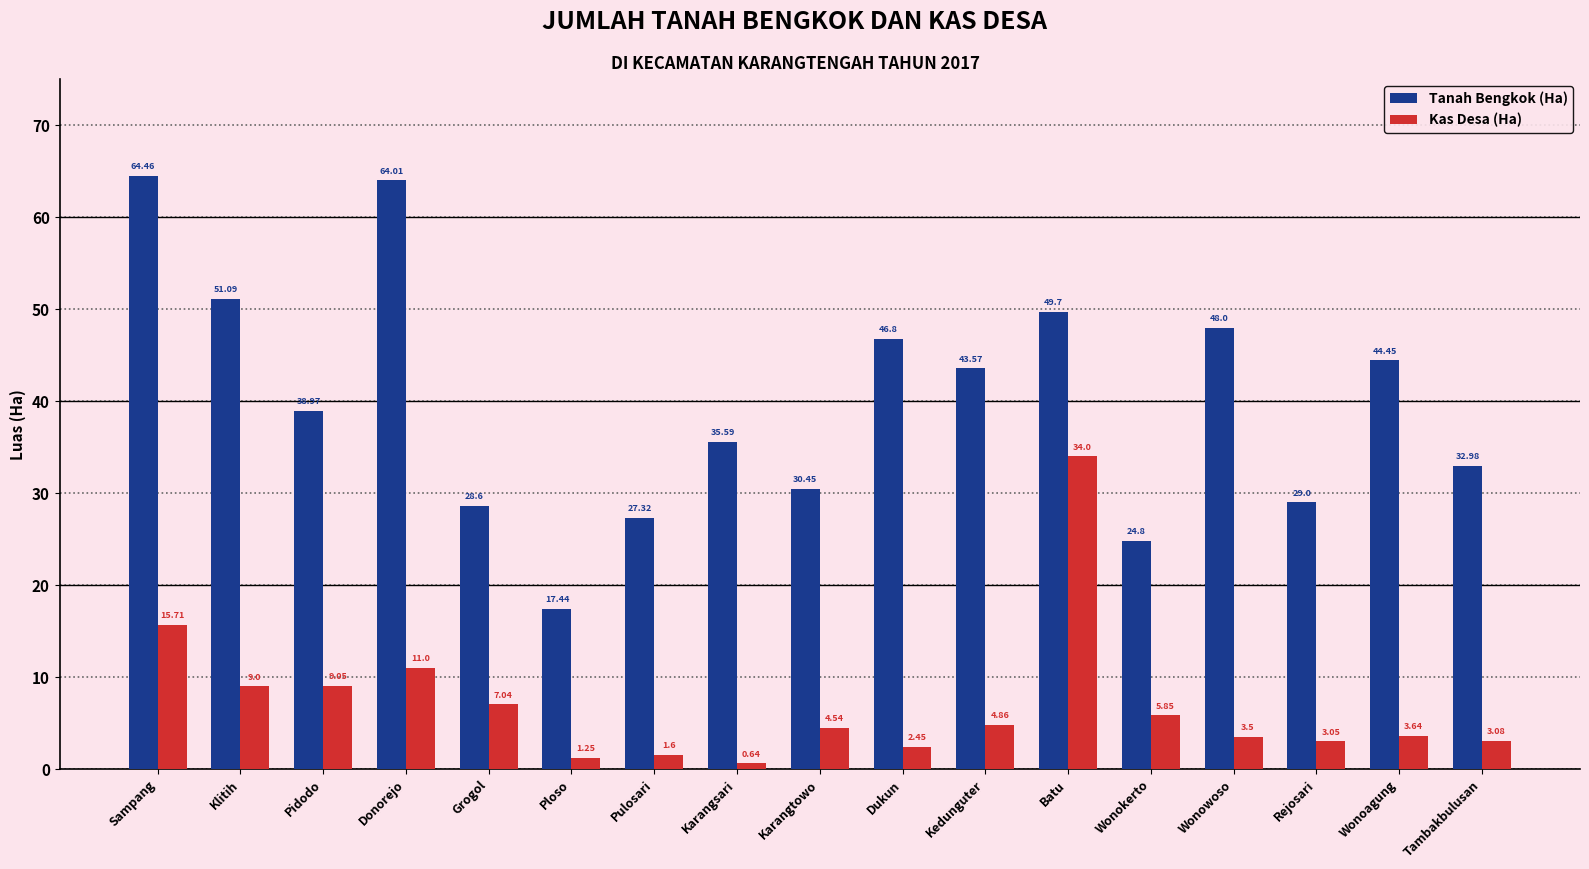

At how many categories does at least one series exceed 49?

4